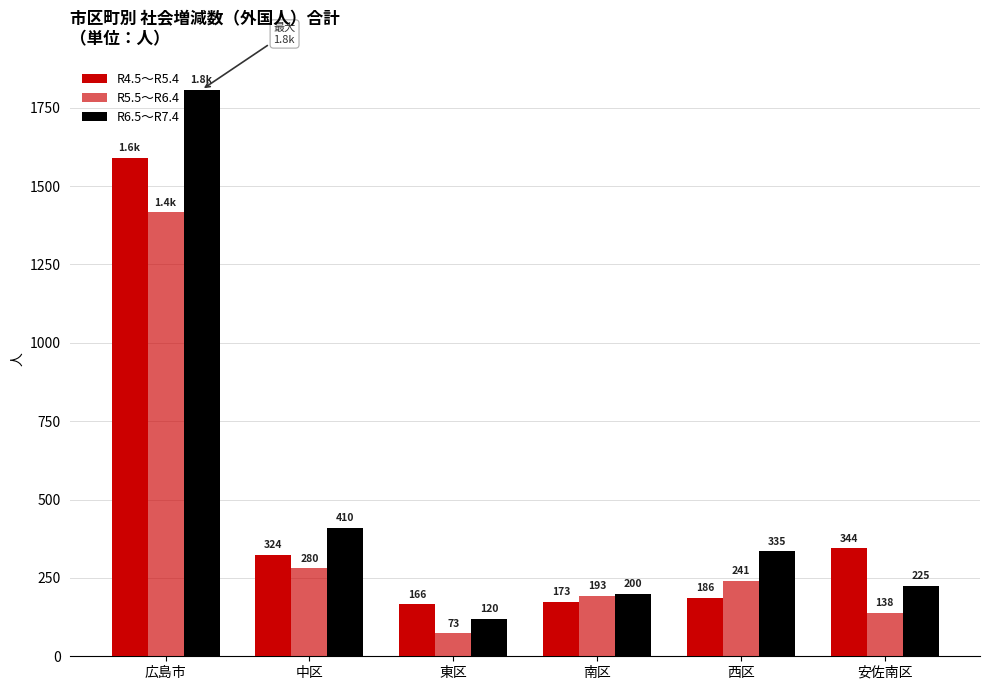

What is the difference between the second highest and minimum values in the R5.5～R6.4 series?

207